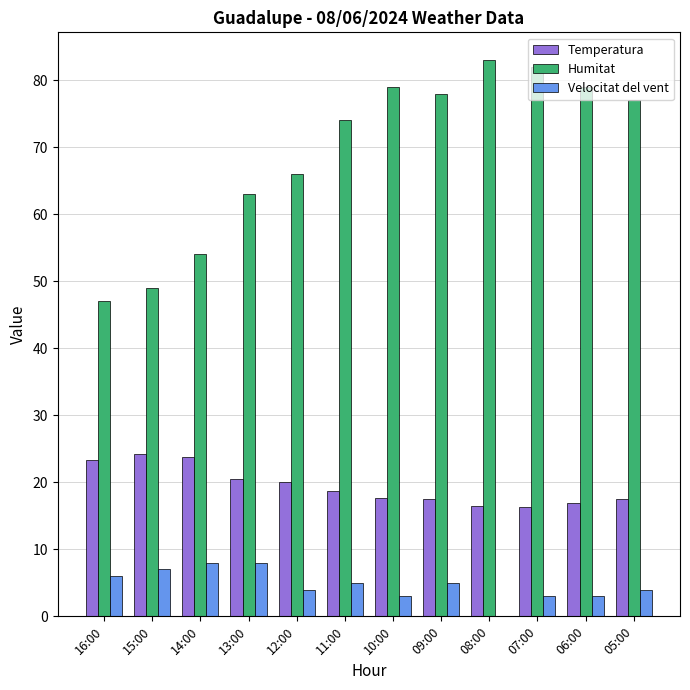

What is the total value across all series at 13:00?

91.5